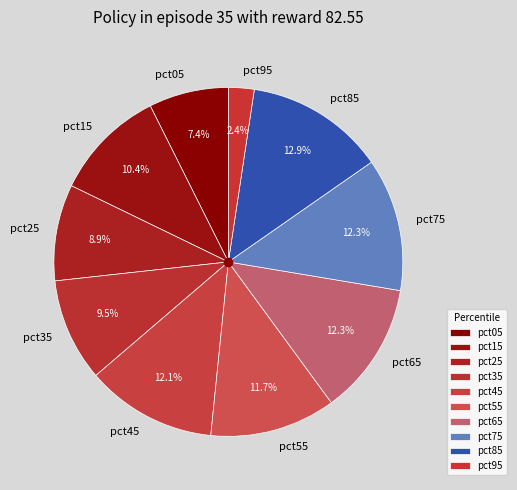

To the nearest percent, what percentage of the pie is pct65?

12%